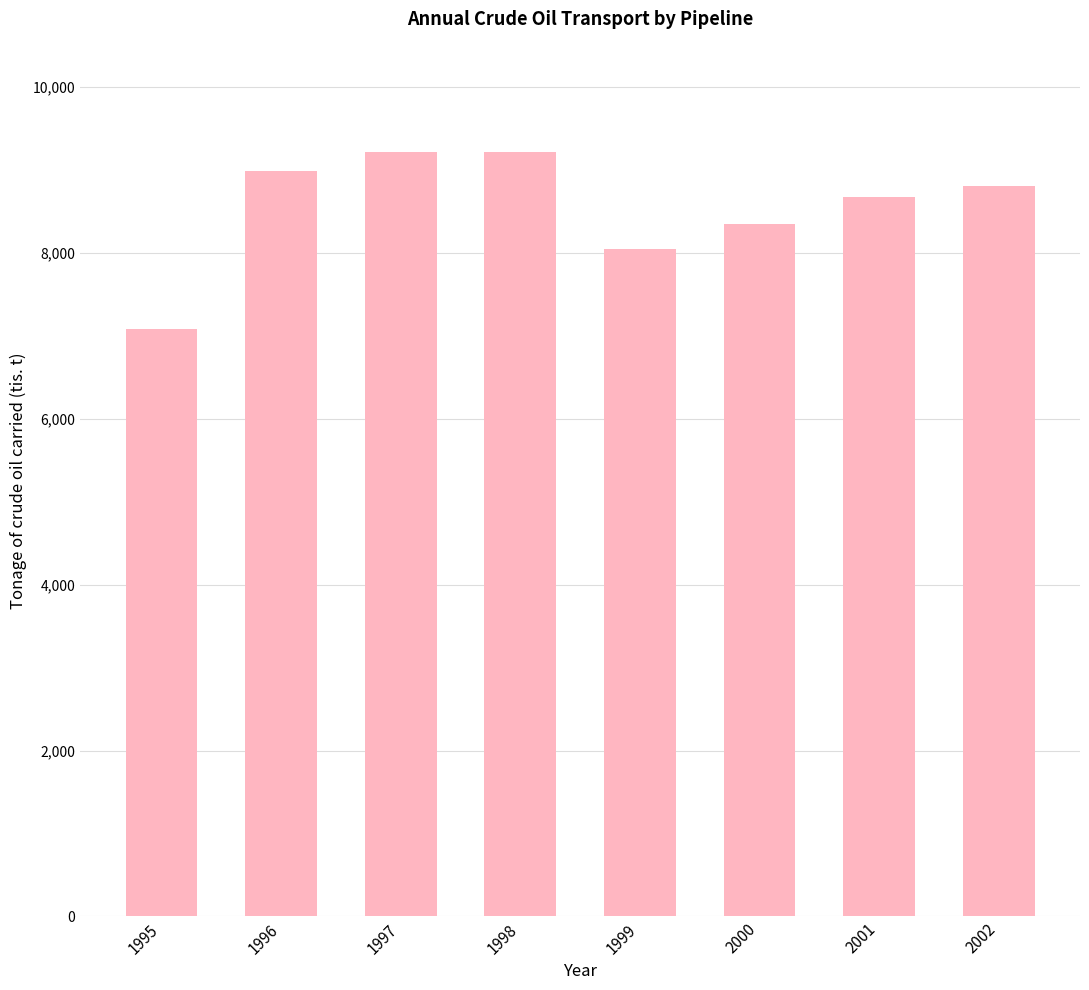

What is the difference between the maximum and second lowest values?

1167